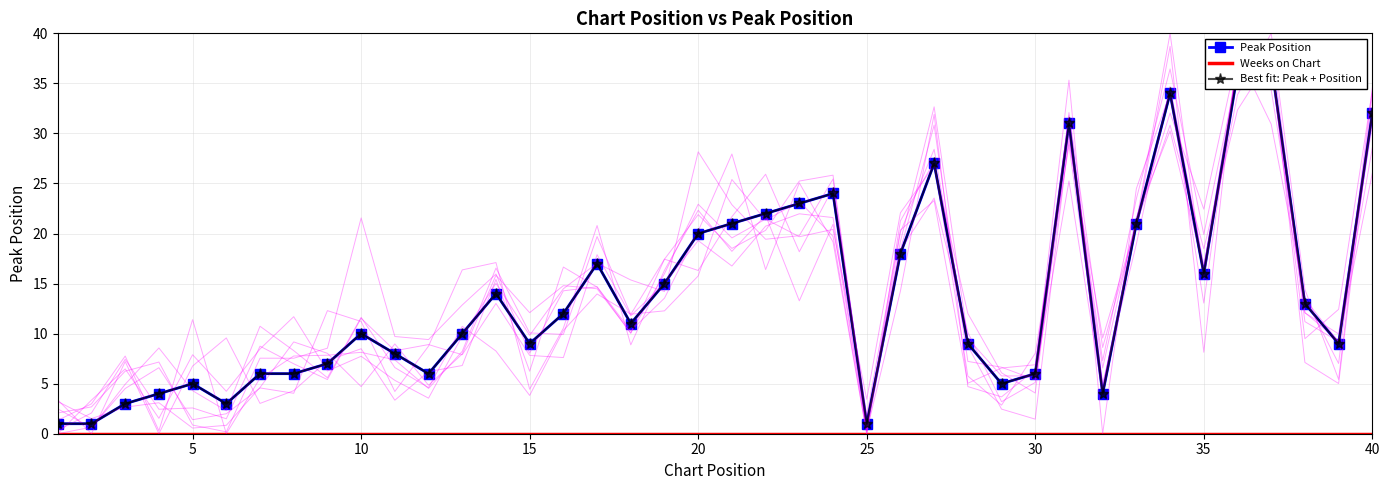

List the series in order of their peak value, lowest first.

Weeks on Chart, Peak Position, Best fit: Peak + Position